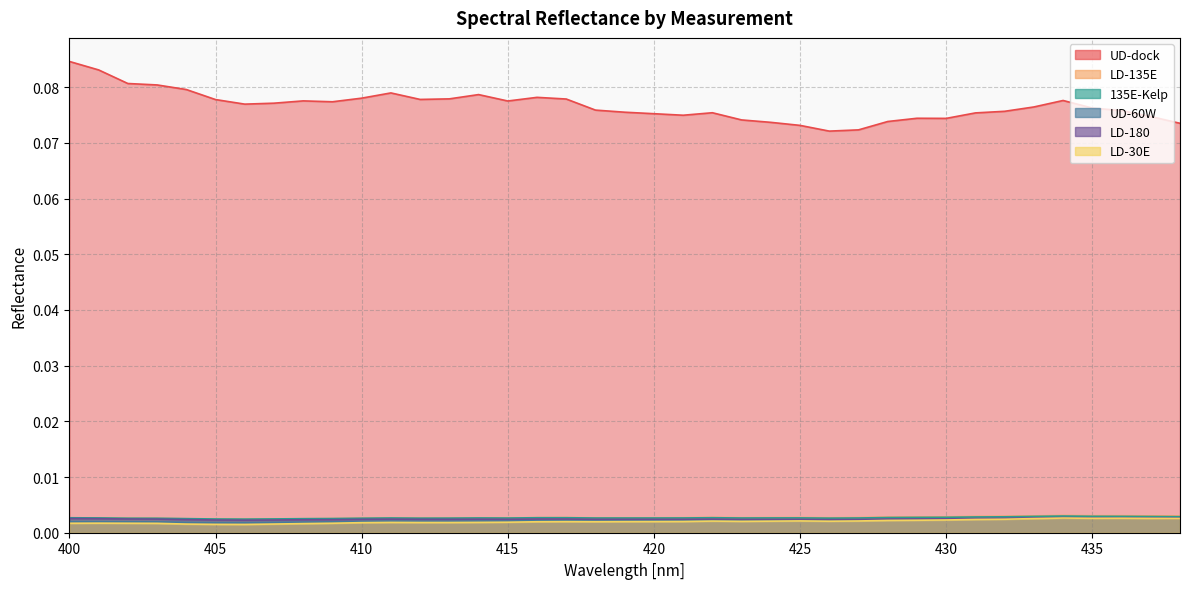

What are all the series names shown in the legend?

UD-60W, UD-dock, LD-30E, LD-135E, LD-180, 135E-Kelp